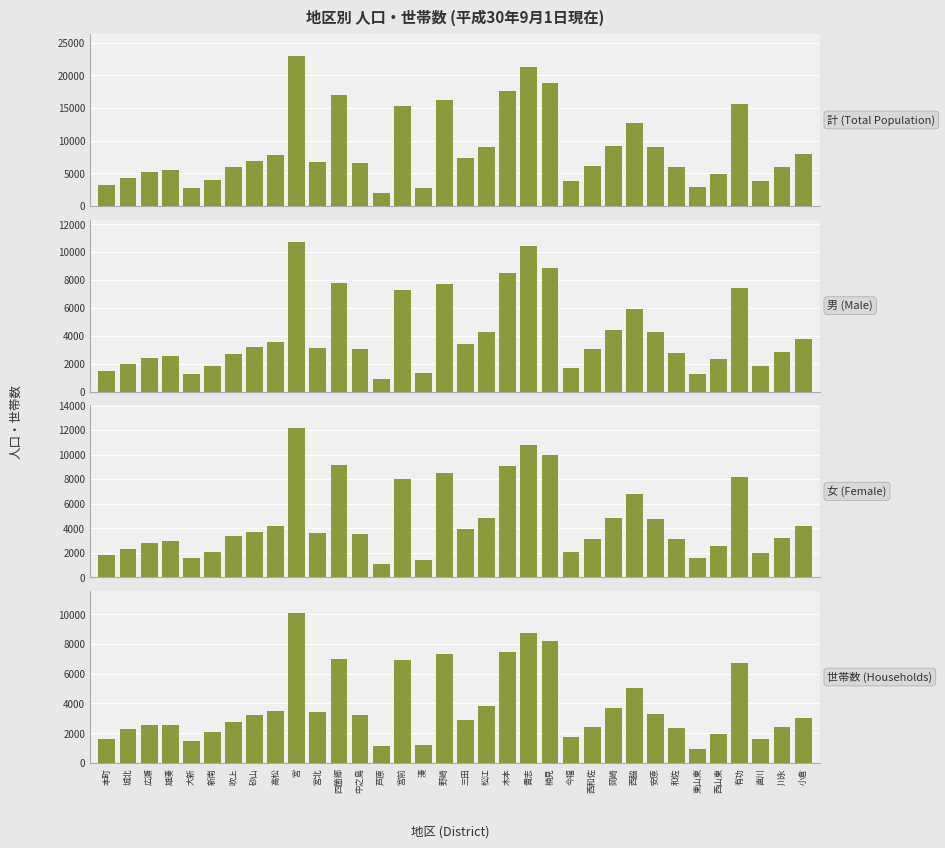

Which has a higher value, 宮前 or 城北?

宮前